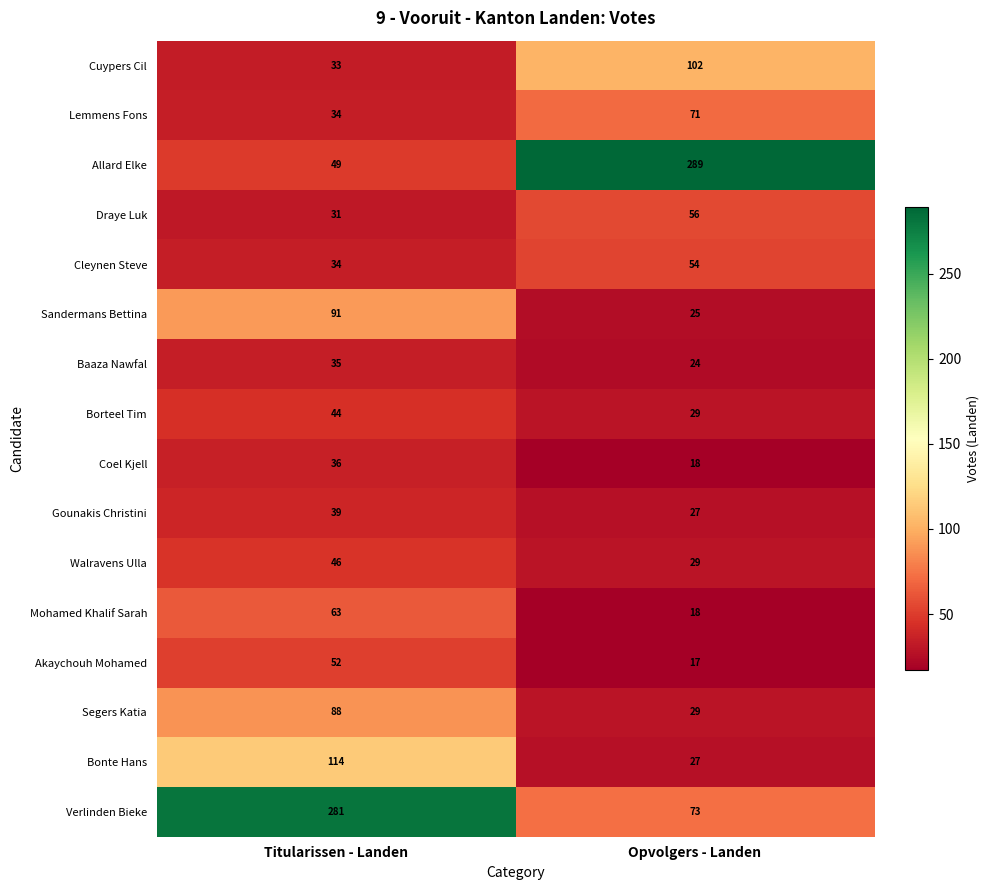

Which series has the widest spread of values?

Allard Elke